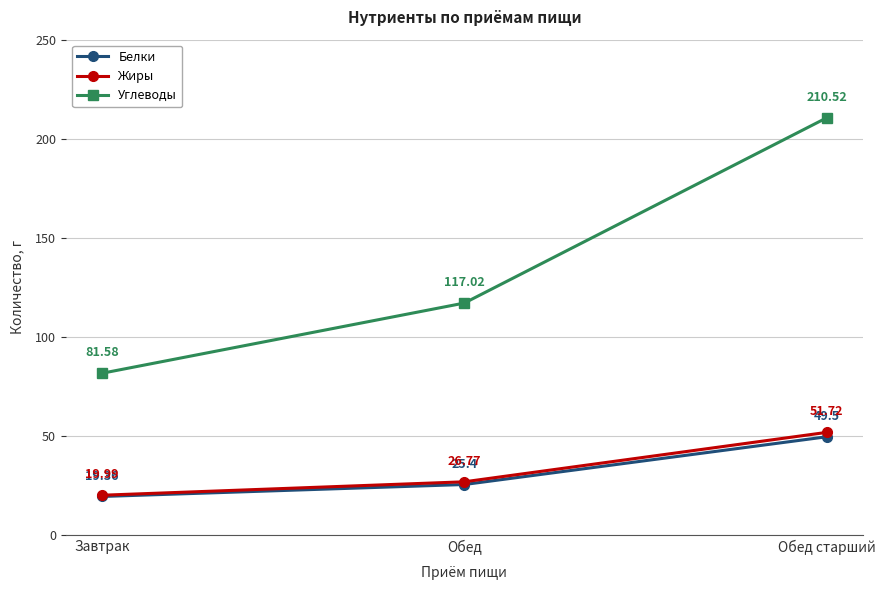

Which series has the largest range (max minus min)?

Углеводы